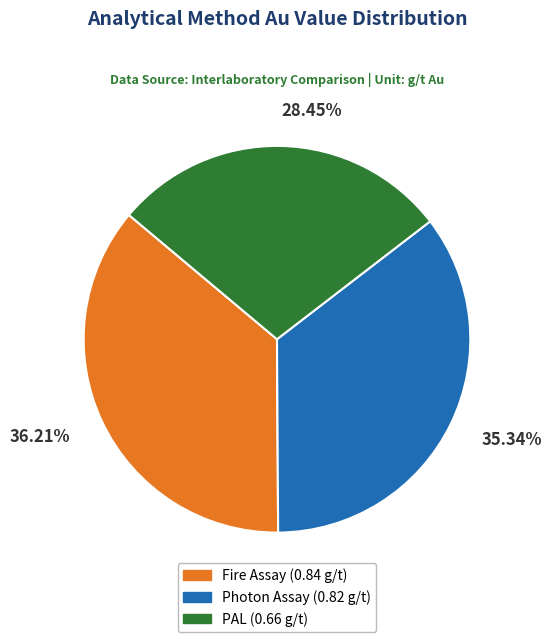

What percentage is NOT represented by Fire Assay?

63.8%